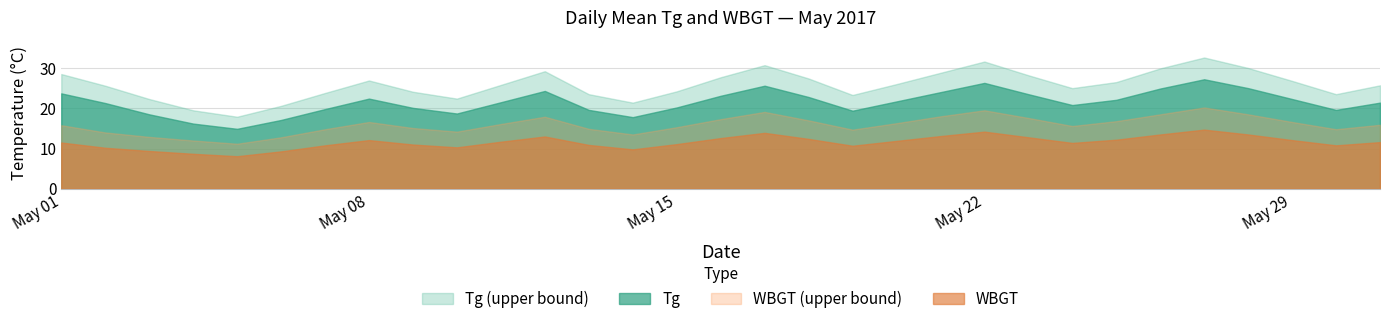

List the series in order of their peak value, lowest first.

WBGT, WBGT (upper bound), Tg, Tg (upper bound)